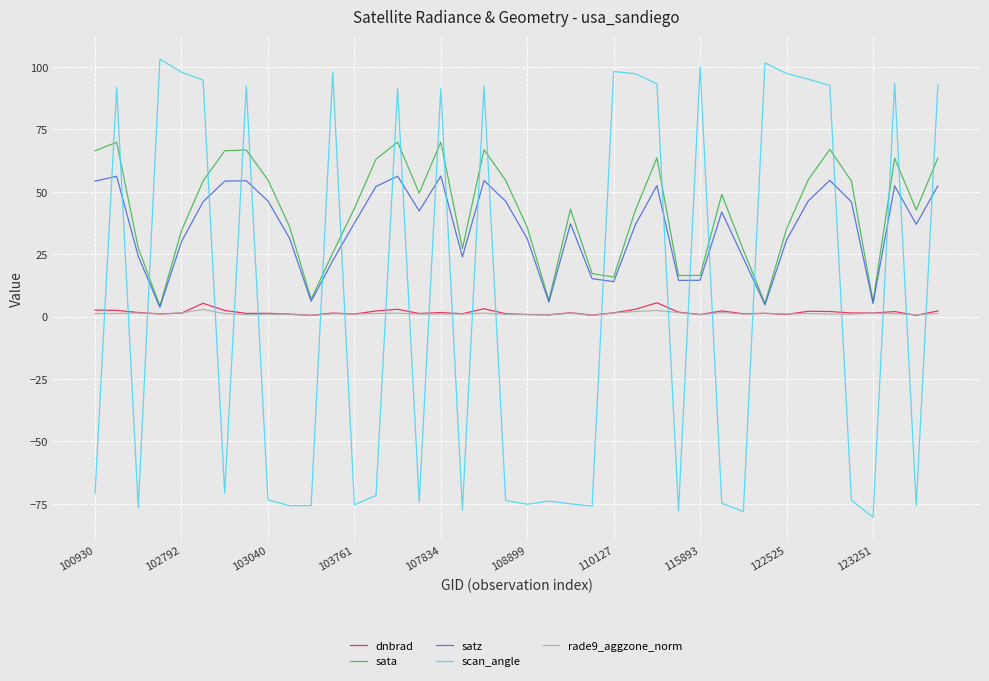

What is the maximum value for sata?

69.9